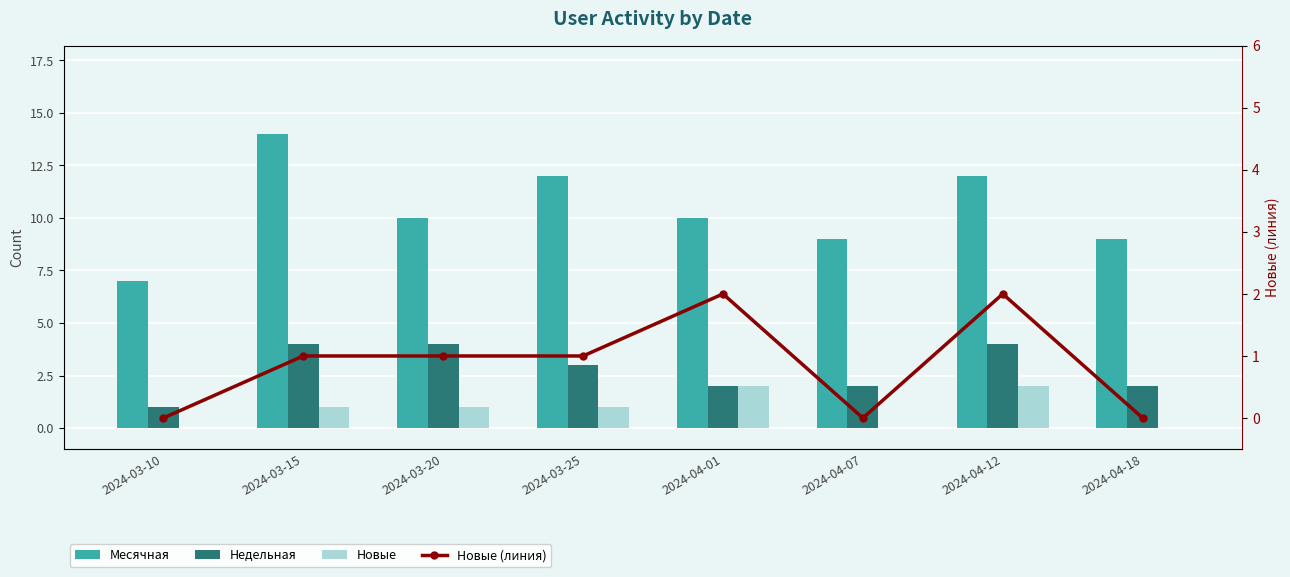

Count the number of data series in this chart.

4